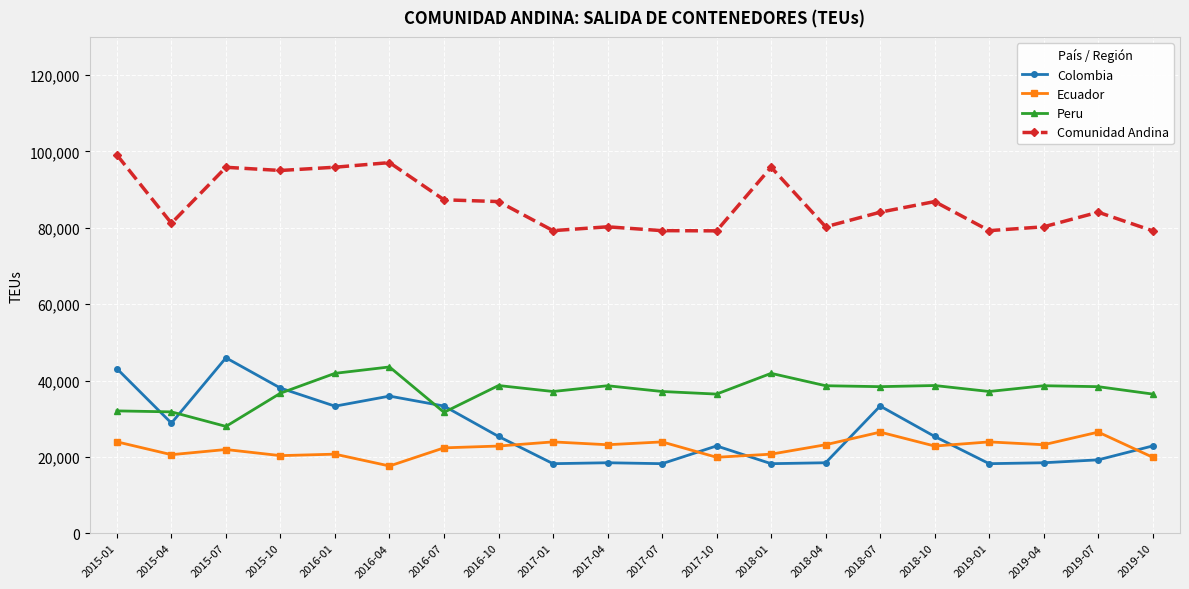

How many lines are shown in the chart?

4